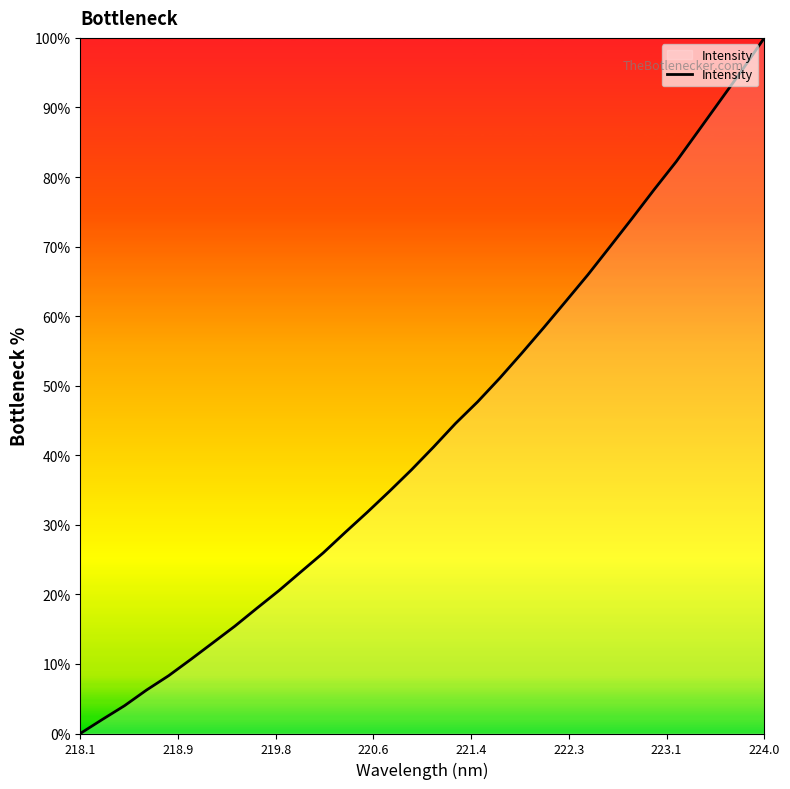

What is the greatest value displayed?

100.0